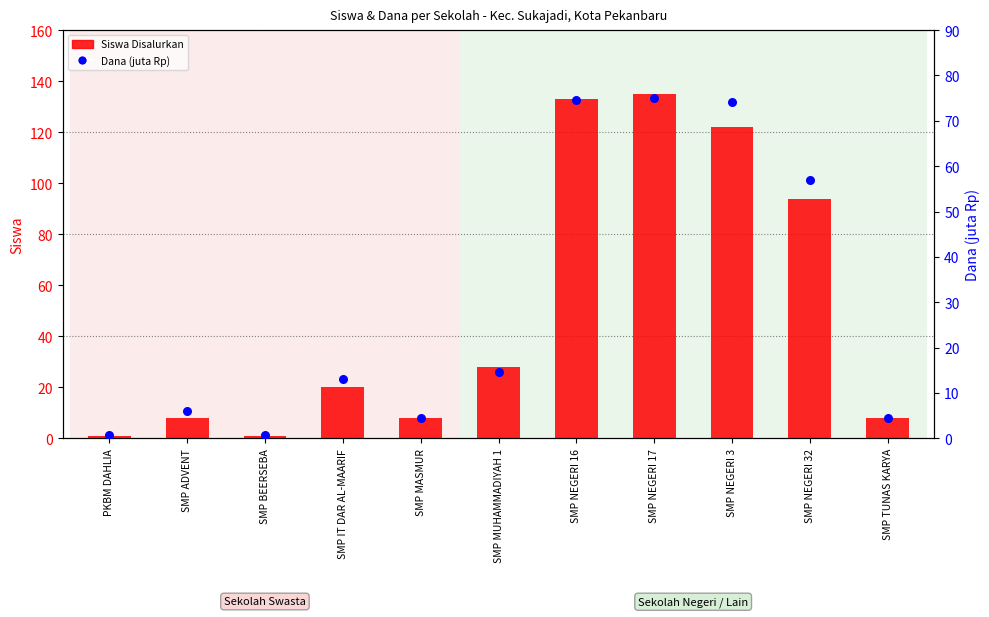

What are all the series names shown in the legend?

Siswa Disalurkan, Dana (juta Rp)